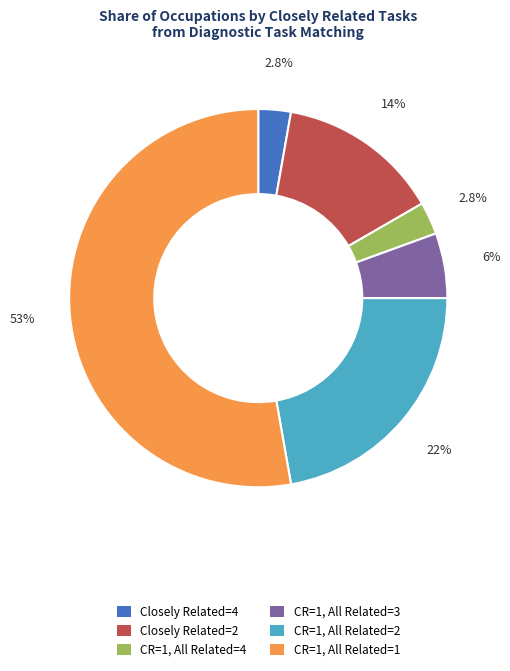

What is the largest slice in the pie chart?

CR=1, All Related=1